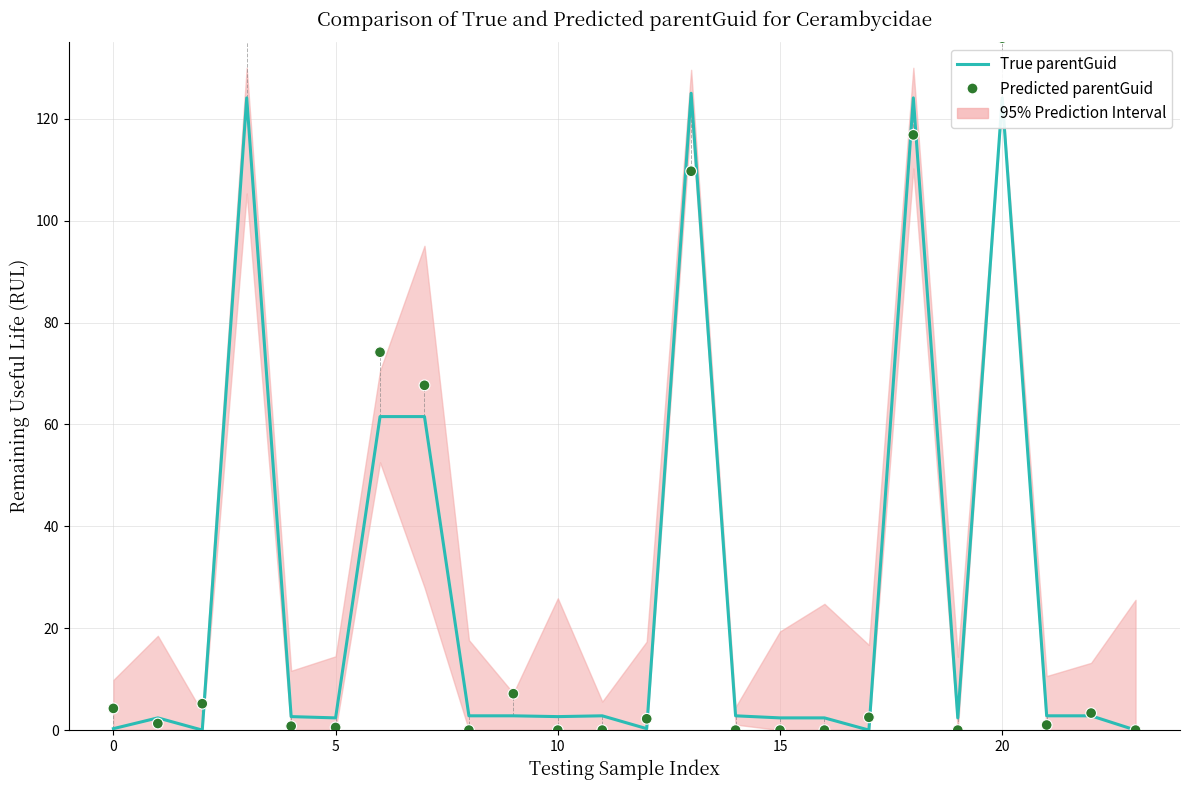

Is the value of True parentGuid at 14 greater than the value of Predicted parentGuid at 9?

No